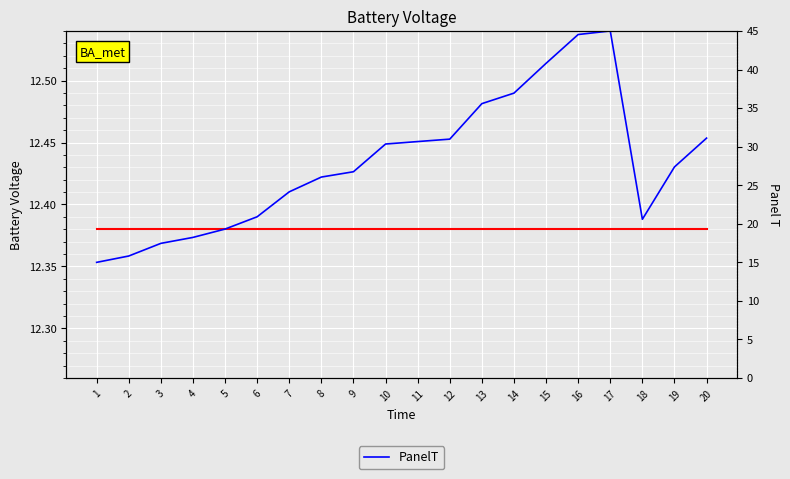

Is the value of PanelT at 5 greater than the value of BattV at 5?

Yes